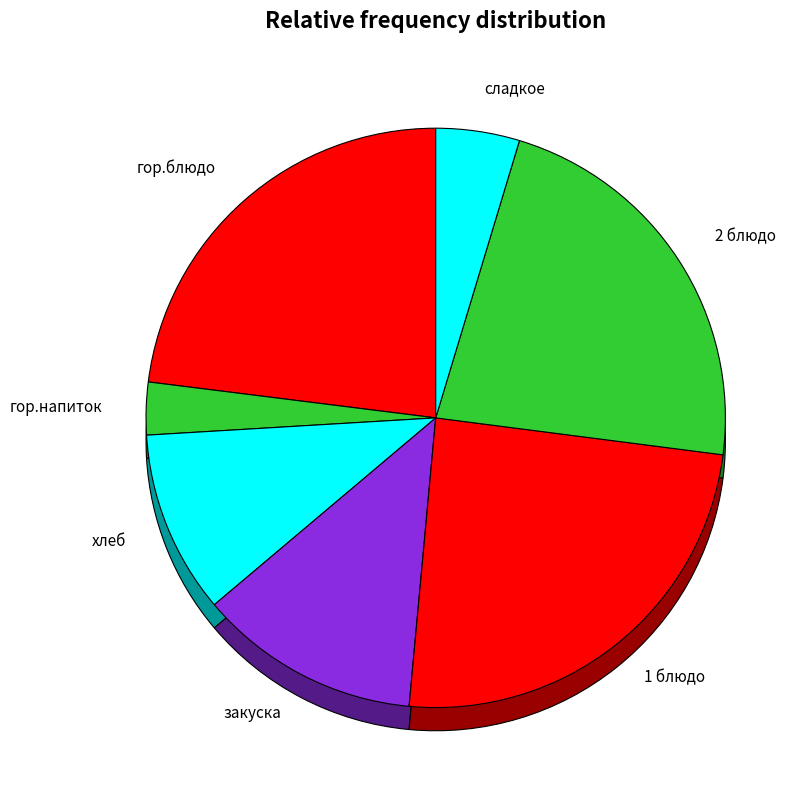

What portion of the pie excludes сладкое?

95.3%